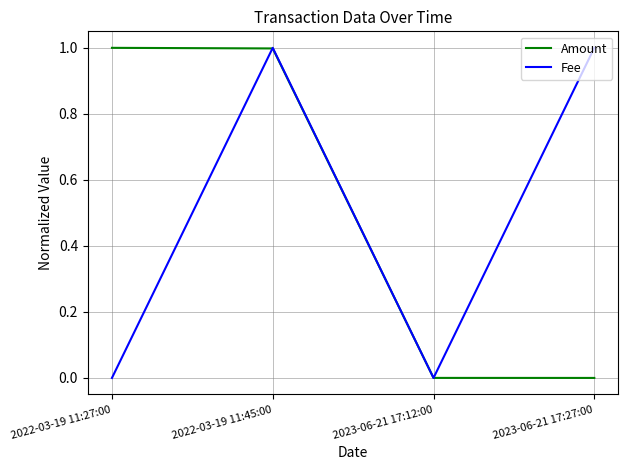

In Fee, how many points are higher than both neighbors (excluding endpoints)?

1